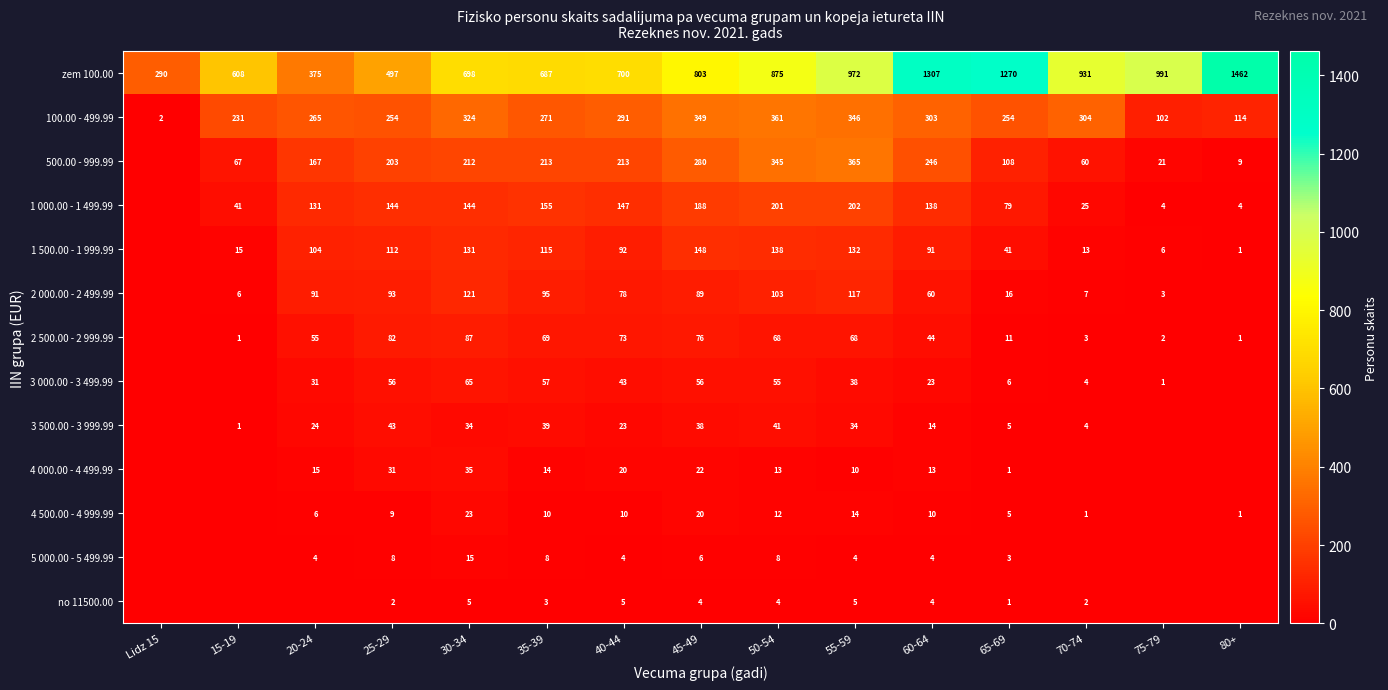

At which category does the chart reach its minimum across all series?

Lidz 15